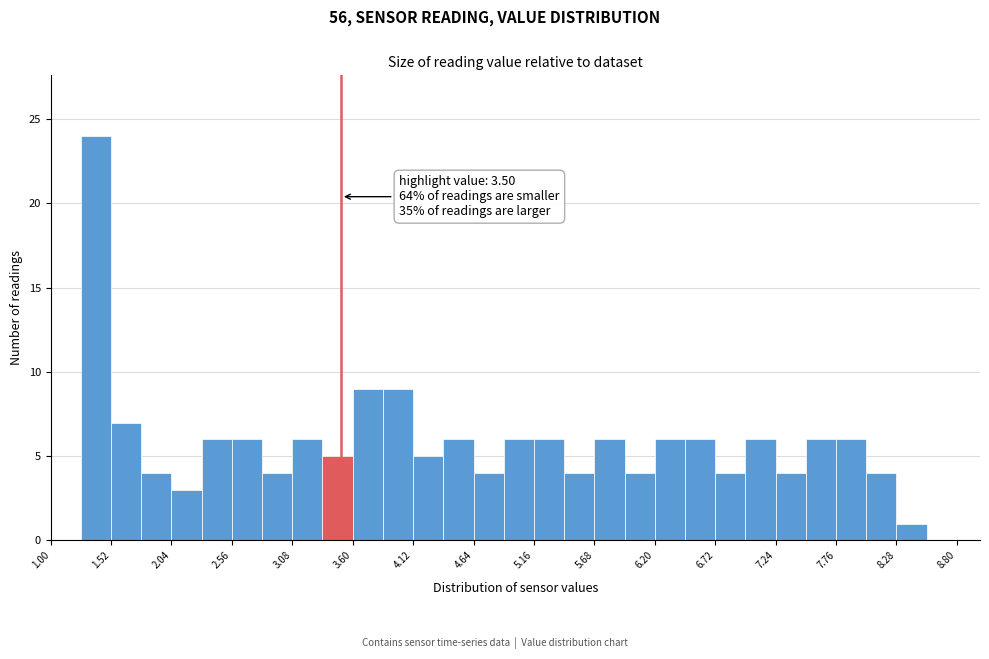

Read against the x-axis, roughly where is the centre of the tallest bar?

1.4